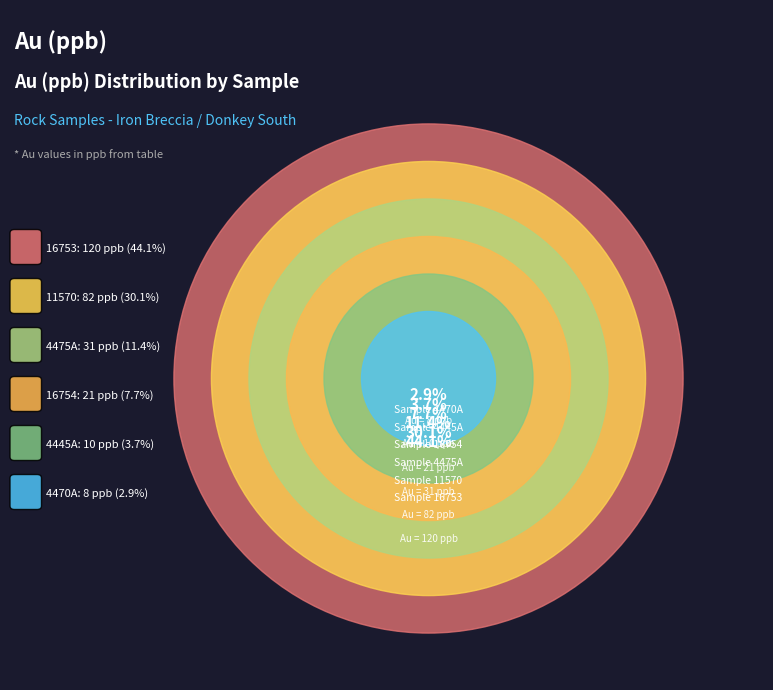

How much of the chart is everything except 11570?

69.9%